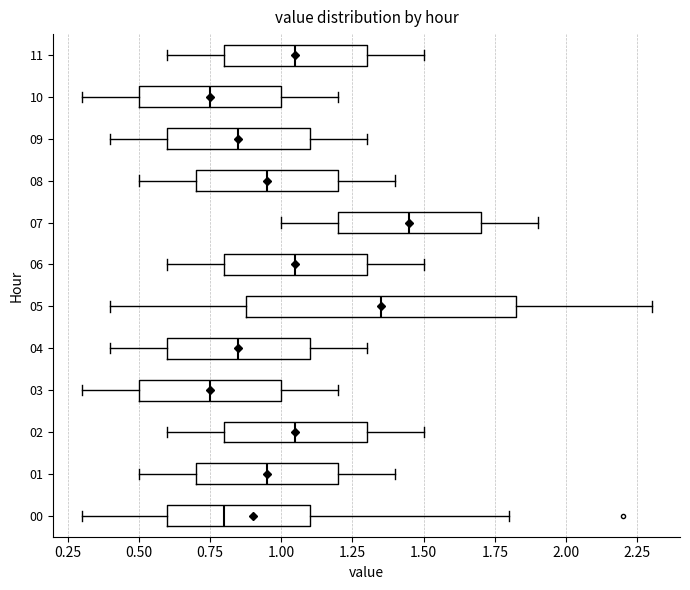

Where is the right edge of the box at y = 09 on the x-axis? The values are not printed on the chart, so give them approximately, as read against the axis.

1.10